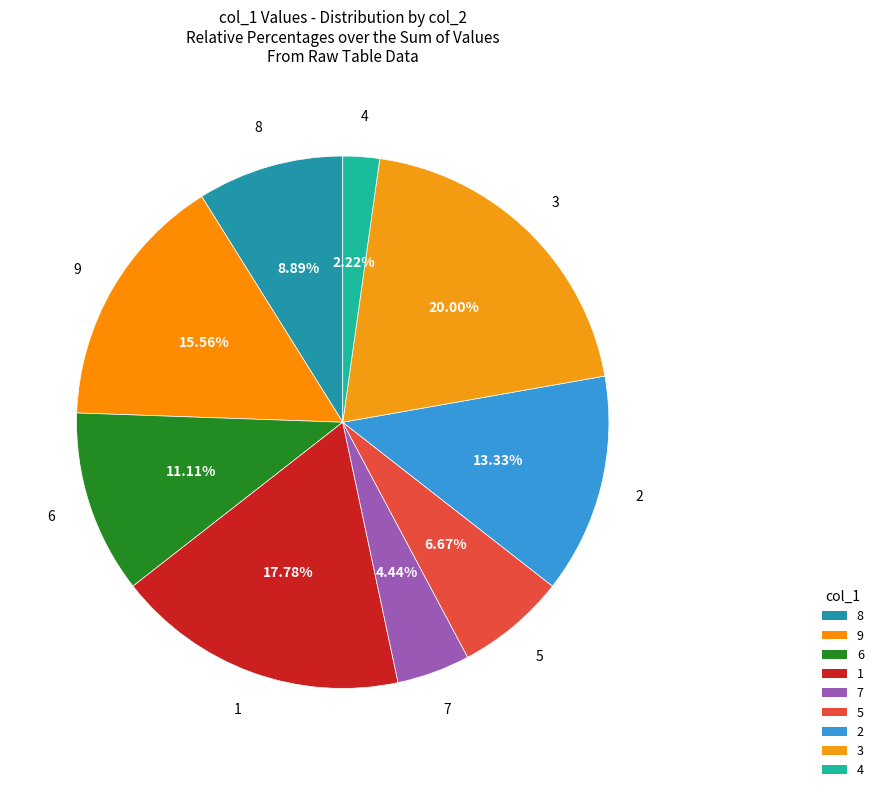

Is there a majority slice in this chart?

No